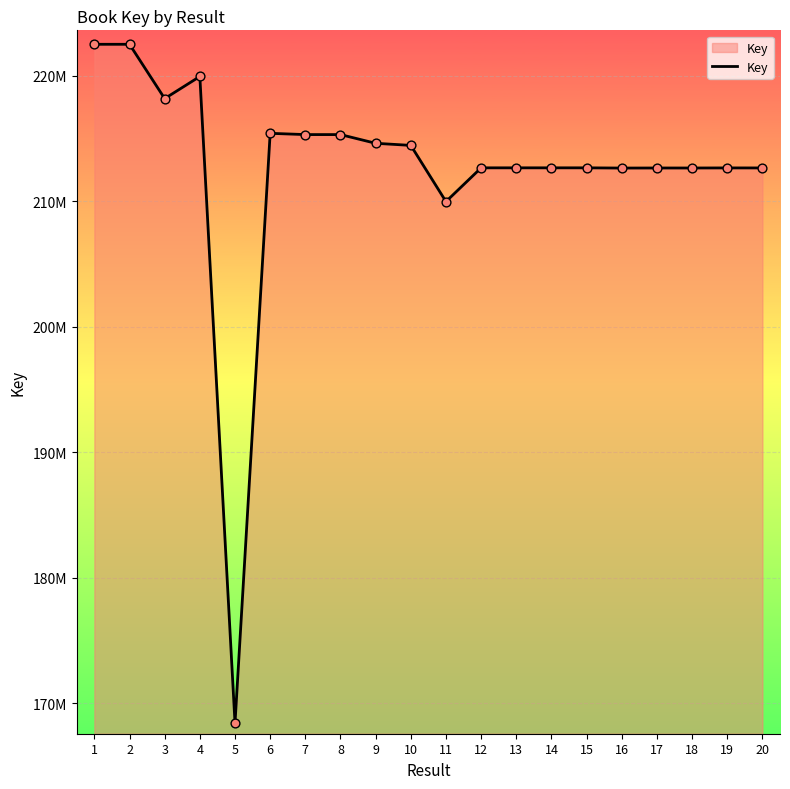

Does the chart have visible grid lines?

Yes